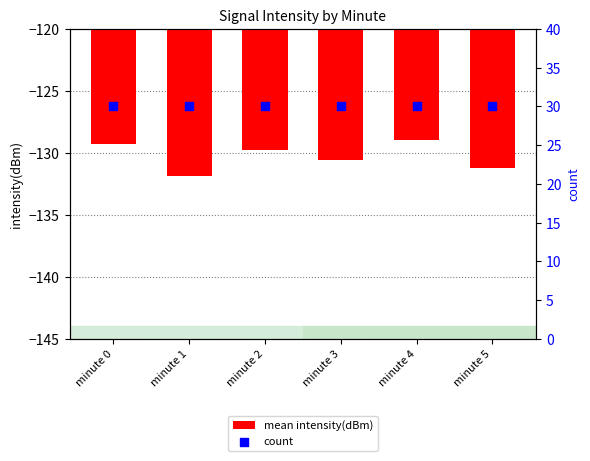

What are all the series names shown in the legend?

mean intensity(dBm), count